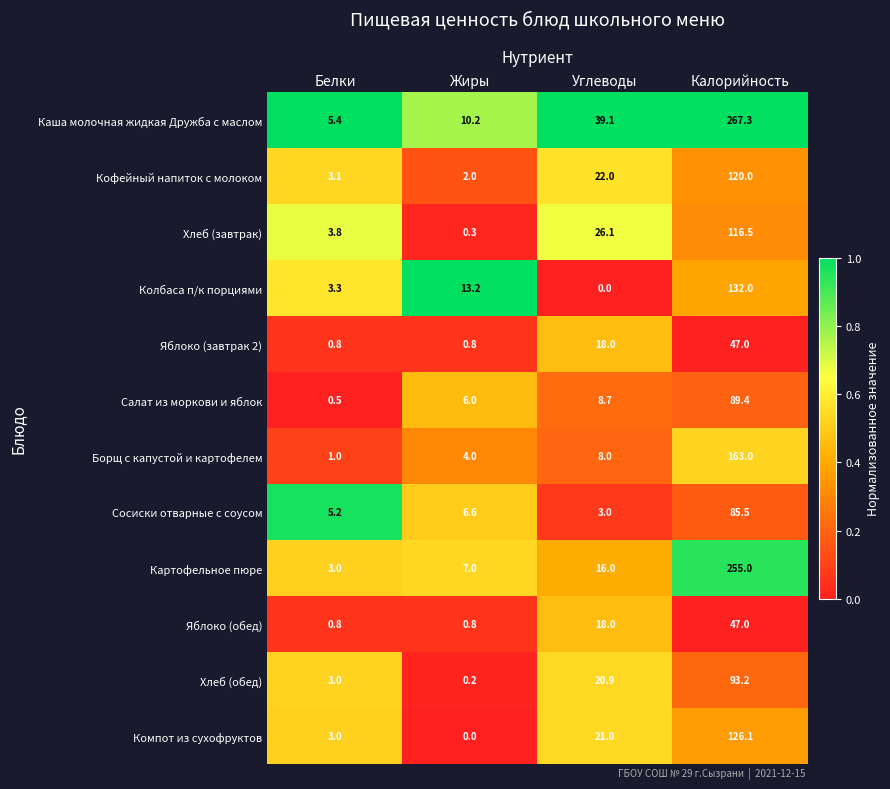

Where is Сосиски отварные с соусом nearest to the value 44?

Жиры